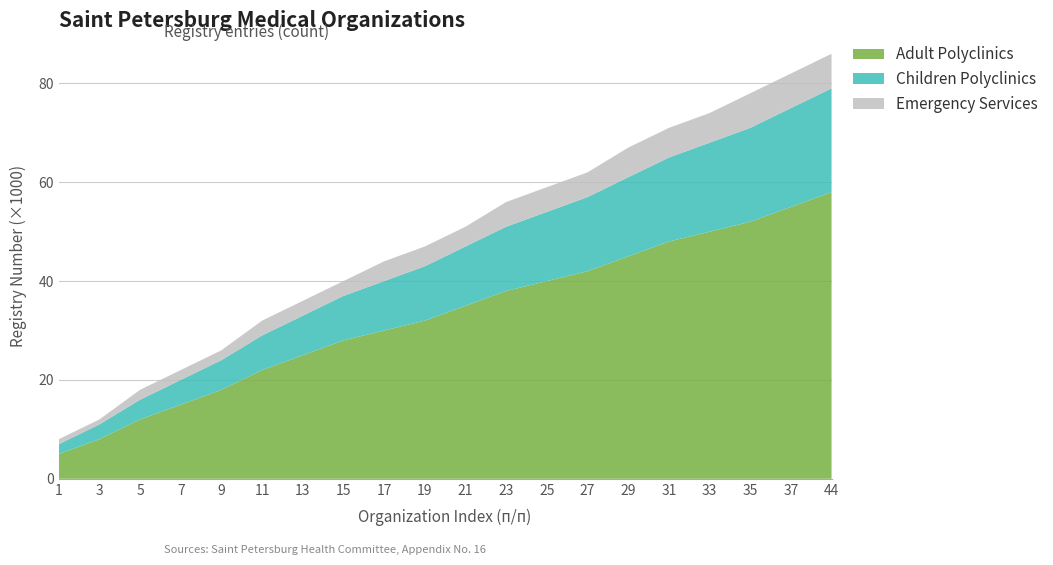

Reading left to right, transcribe all the data shown in this chart.

Adult Polyclinics: 5	8	12	15	18	22	25	28	30	32	35	38	40	42	45	48	50	52	55	58
Children Polyclinics: 2	3	4	5	6	7	8	9	10	11	12	13	14	15	16	17	18	19	20	21
Emergency Services: 1	1	2	2	2	3	3	3	4	4	4	5	5	5	6	6	6	7	7	7